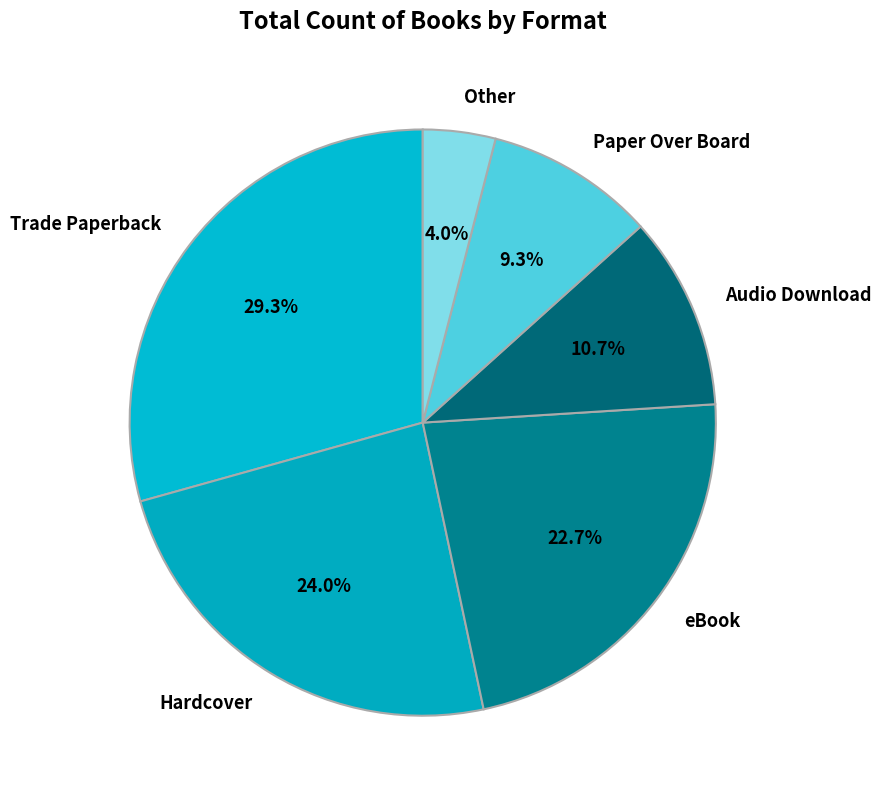

How many slices are in this pie chart?

6